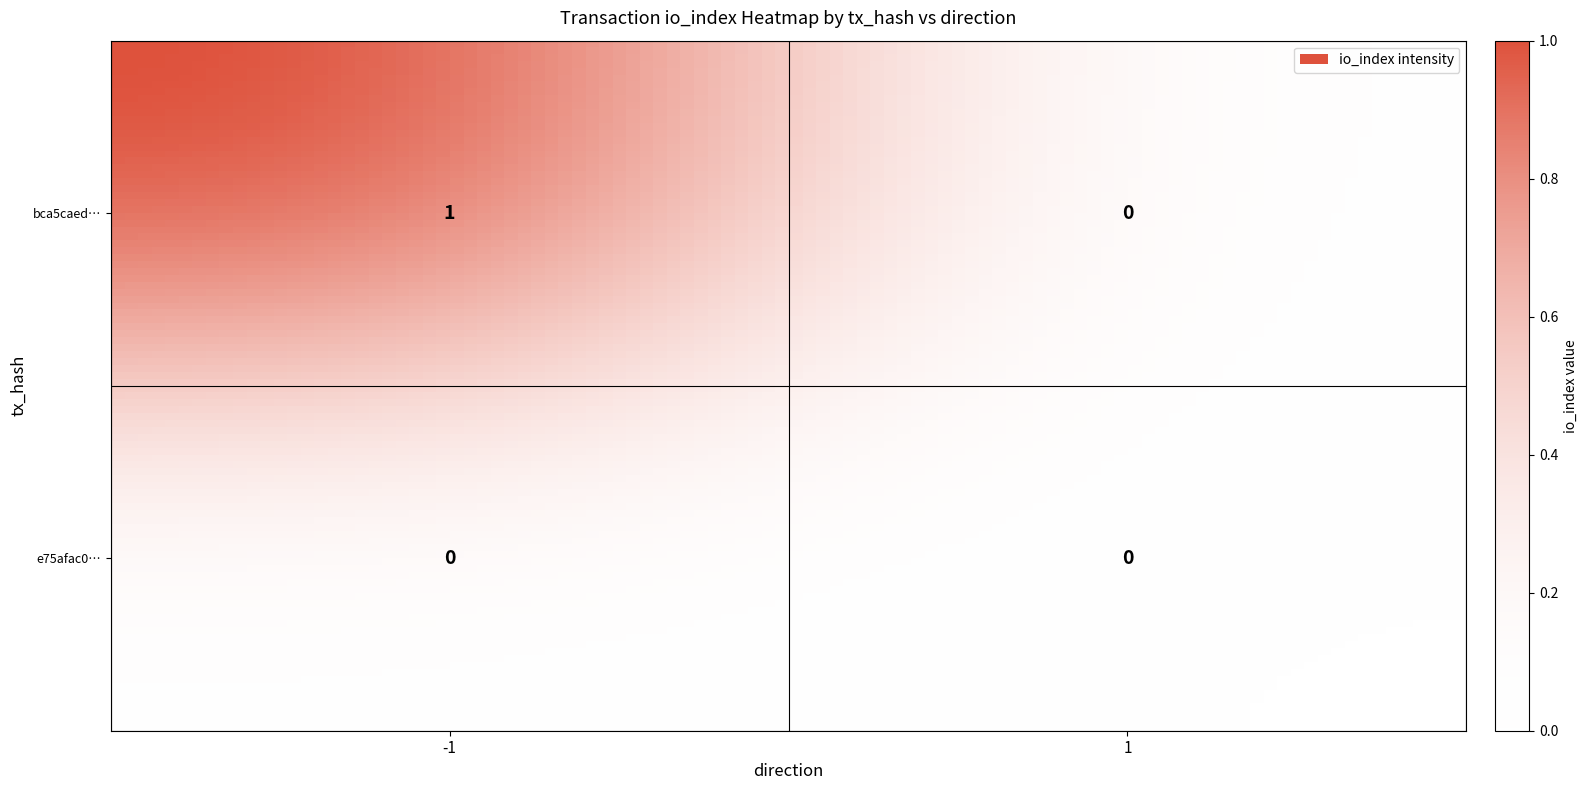

Is it true that bca5caedefb96c8892e80cf87d5861d73ddedc3 equals 1 at io_index?

True